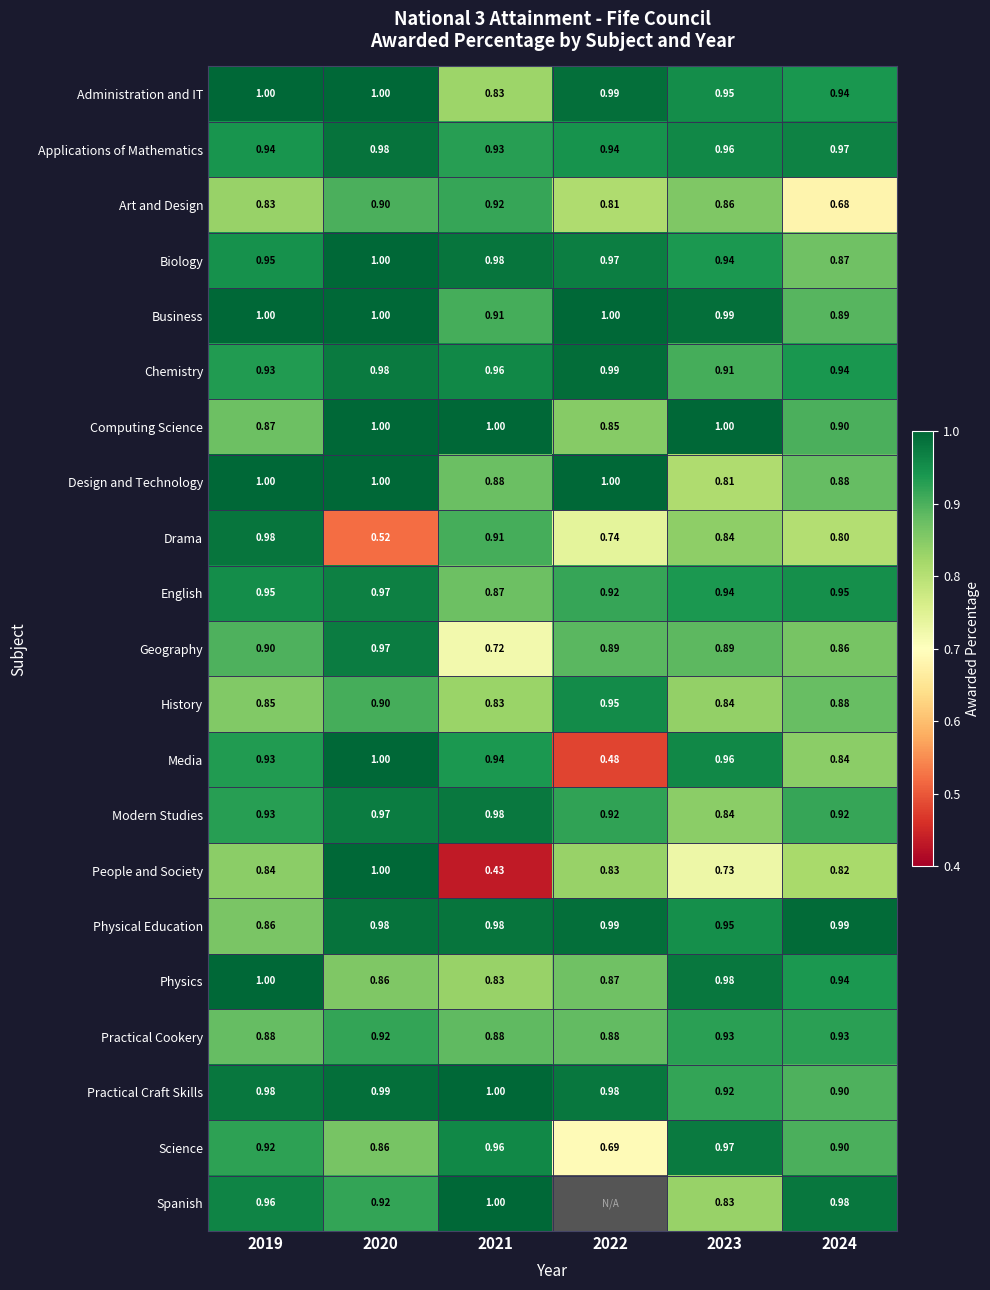

Is the value of Spanish at 2020 greater than the value of Geography at 2019?

Yes